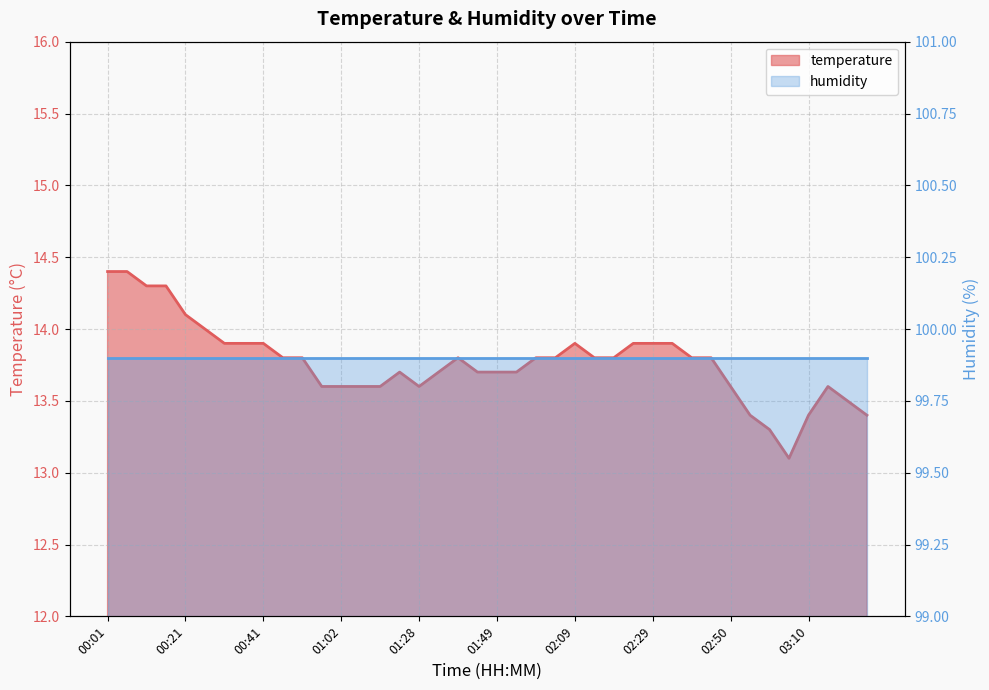

What is the label of the 16th point from the right?

02:09